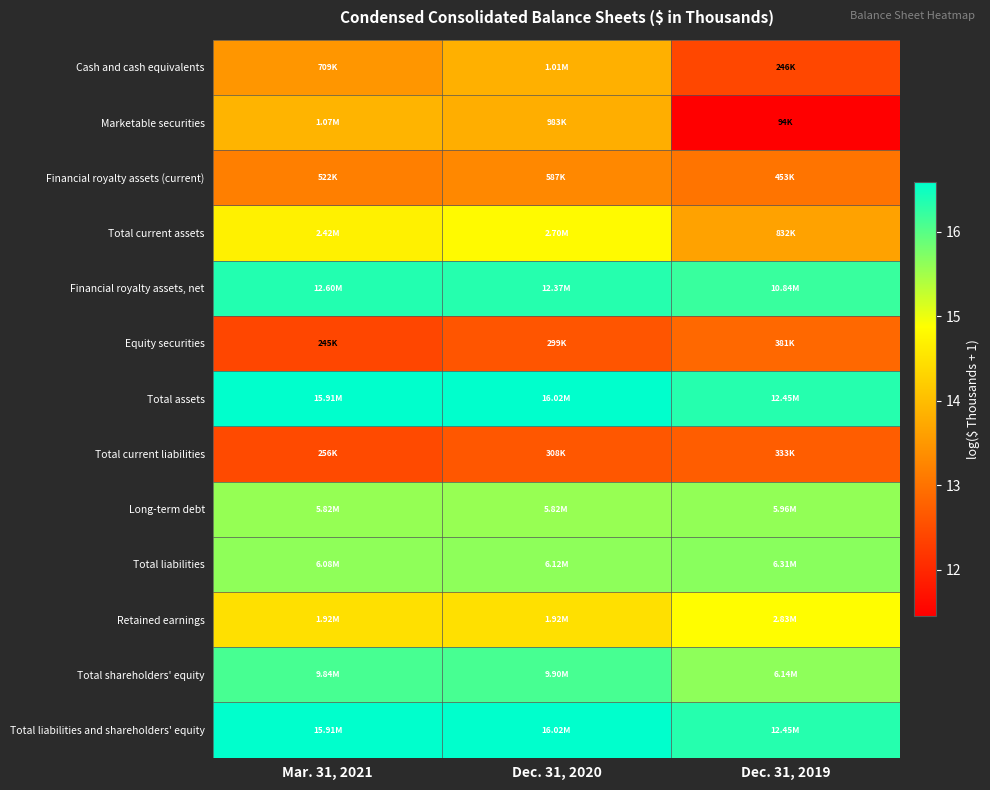

At how many categories does at least one series exceed 12?

3